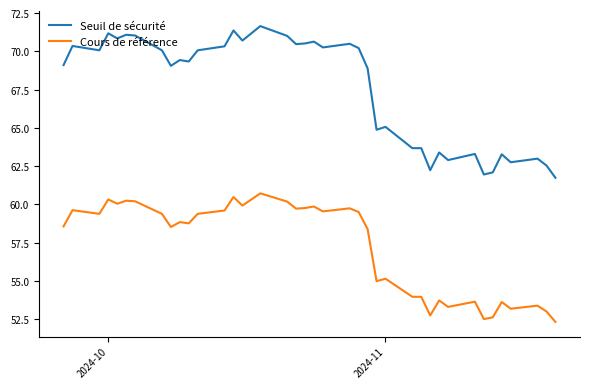

How many lines are shown in the chart?

2